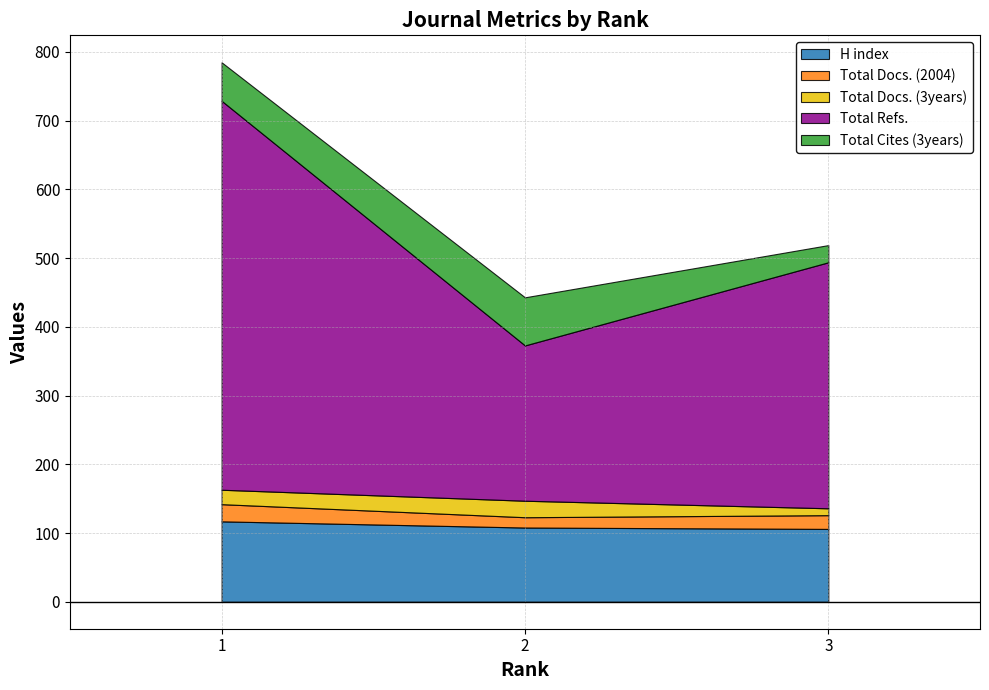

Reading left to right, transcribe all the data shown in this chart.

H index: 117	108	106
Total Docs. (2004): 25	15	20
Total Docs. (3years): 21	24	10
Total Refs.: 566	226	358
Total Cites (3years): 56	70	25